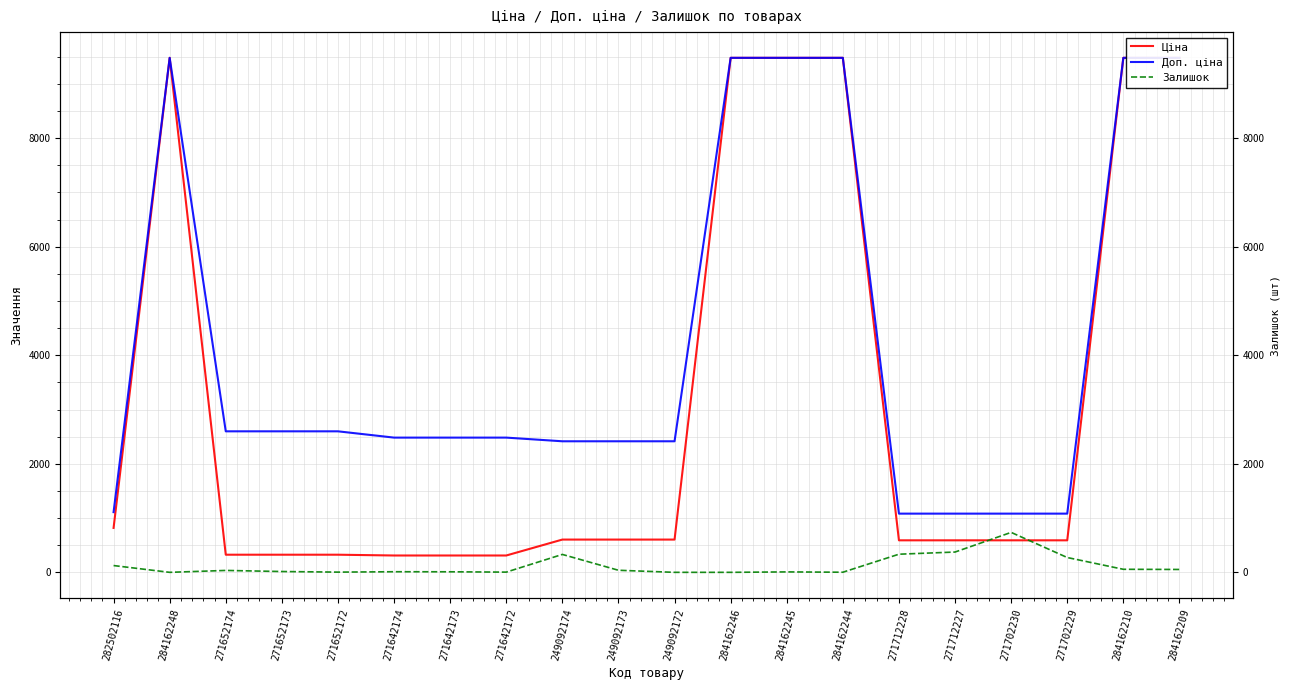

What are all the series names shown in the legend?

Ціна, Доп. ціна, Залишок